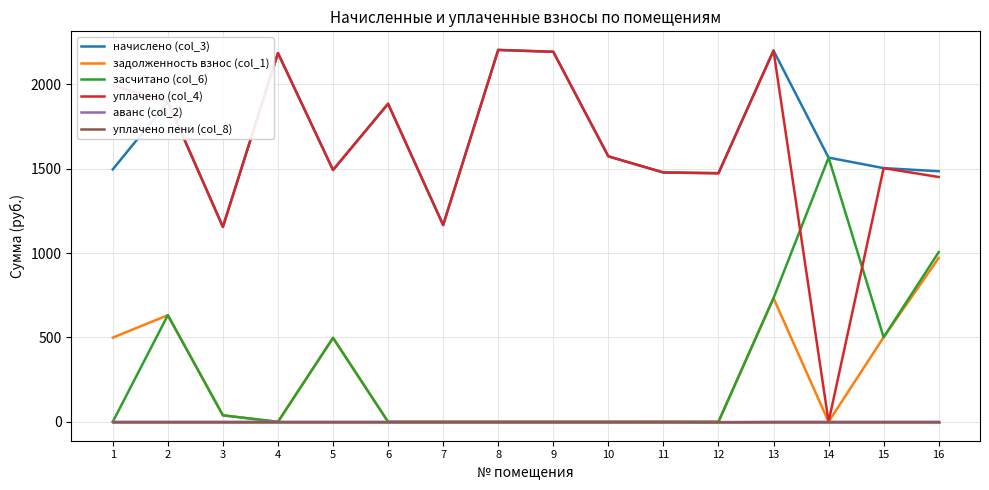

True or false: задолженность взнос (col_1) and начислено (col_3) intersect in this chart.

False